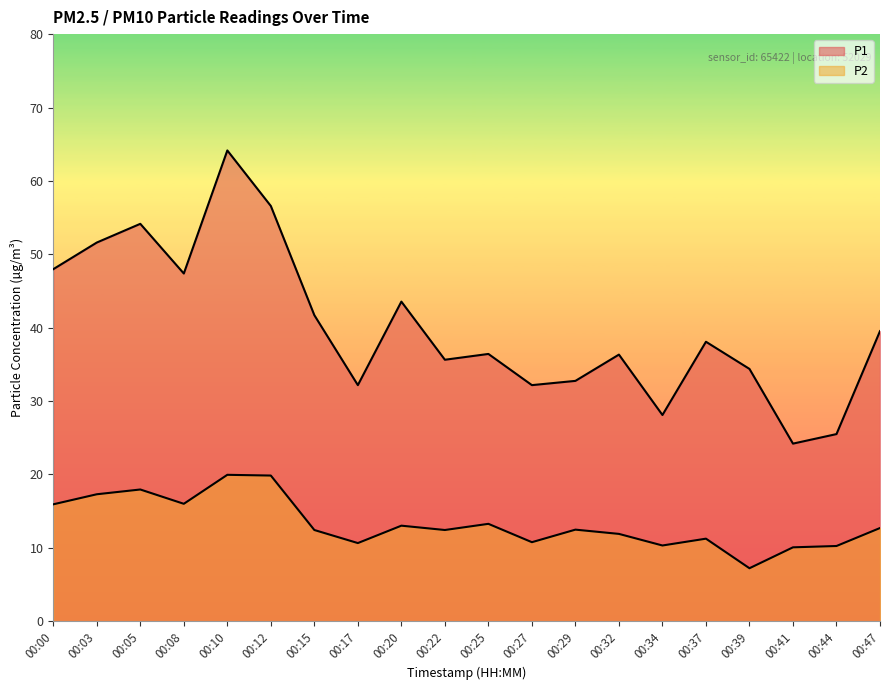

True or false: P1 and P2 intersect in this chart.

False